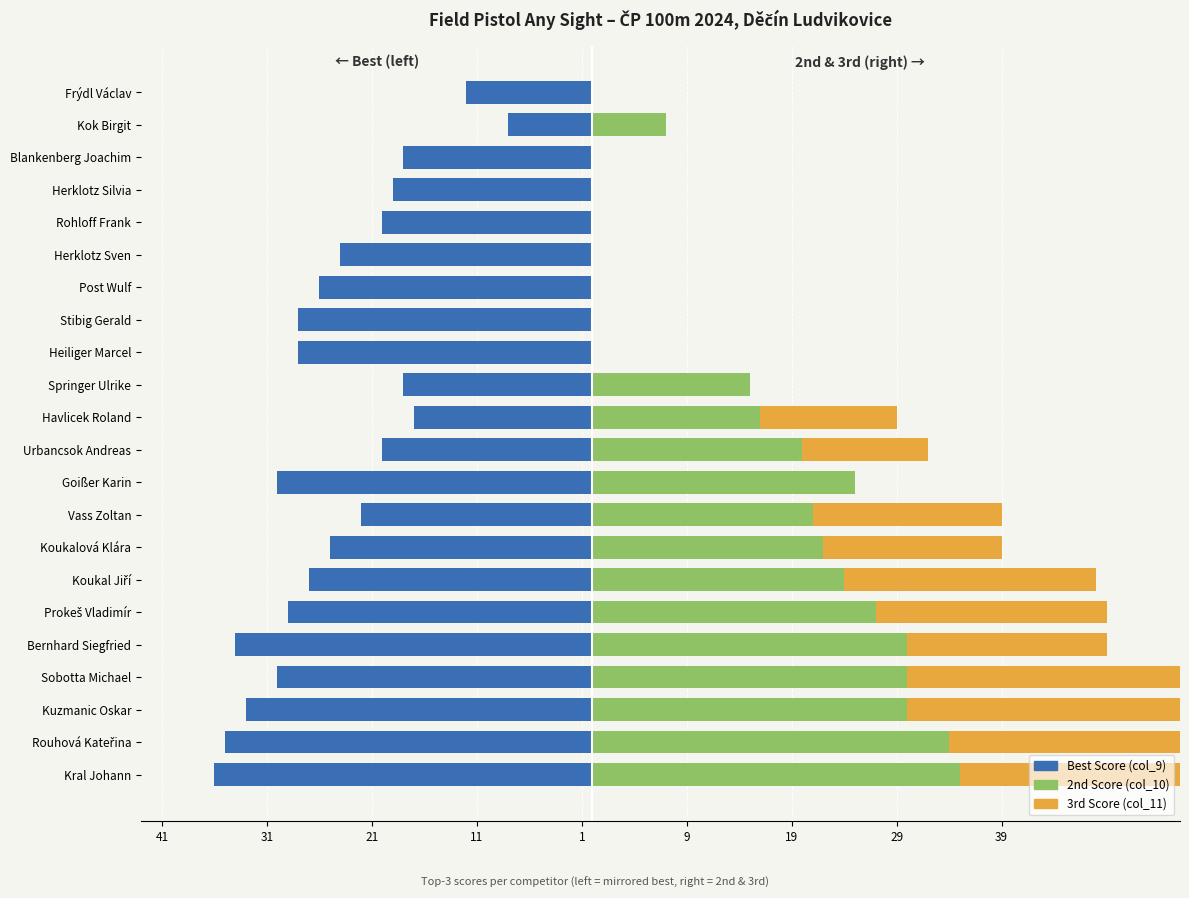

Reading left to right, extract all data points from this chart.

Best Score (col_9): -36	-35	-33	-30	-34	-29	-27	-25	-22	-30	-20	-17	-18	-28	-28	-26	-24	-20	-19	-18	-8	-12
2nd Score (col_10): 35	34	30	30	30	27	24	22	21	25	20	16	15	0	0	0	0	0	0	0	7	0
3rd Score (col_11): 34	31	29	29	19	22	24	17	18	0	12	13	0	0	0	0	0	0	0	0	0	0